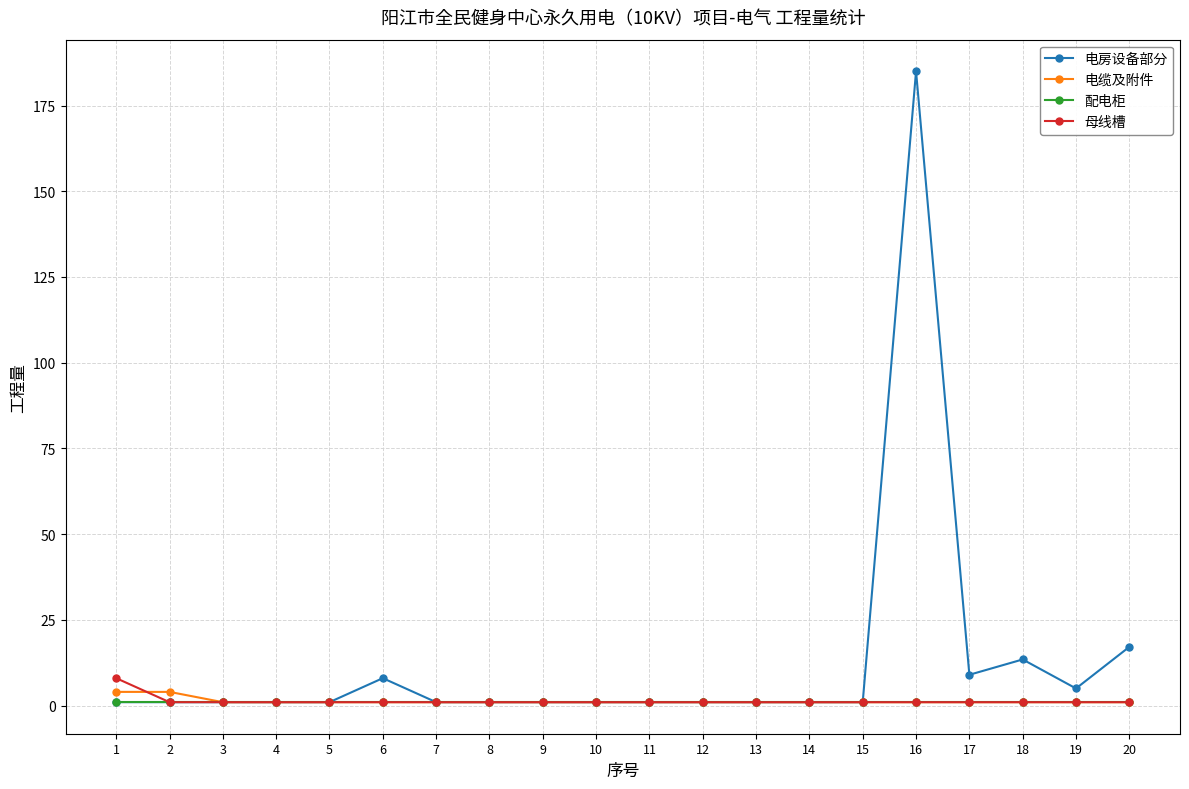

Reading right to left, what are all the values shown in this chart?

电房设备部分: 17.1	5.0	13.5	9.0	185.0	1.0	1.0	1.0	1.0	1.0	1.0	1.0	1.0	1.0	8.0	1.0	1.0	1.0	1.0	1.0
电缆及附件: 1.0	1.0	1.0	1.0	1.0	1.0	1.0	1.0	1.0	1.0	1.0	1.0	1.0	1.0	1.0	1.0	1.0	1.0	4.0	4.0
配电柜: 1.0	1.0	1.0	1.0	1.0	1.0	1.0	1.0	1.0	1.0	1.0	1.0	1.0	1.0	1.0	1.0	1.0	1.0	1.0	1.0
母线槽: 1.0	1.0	1.0	1.0	1.0	1.0	1.0	1.0	1.0	1.0	1.0	1.0	1.0	1.0	1.0	1.0	1.0	1.0	1.0	8.0